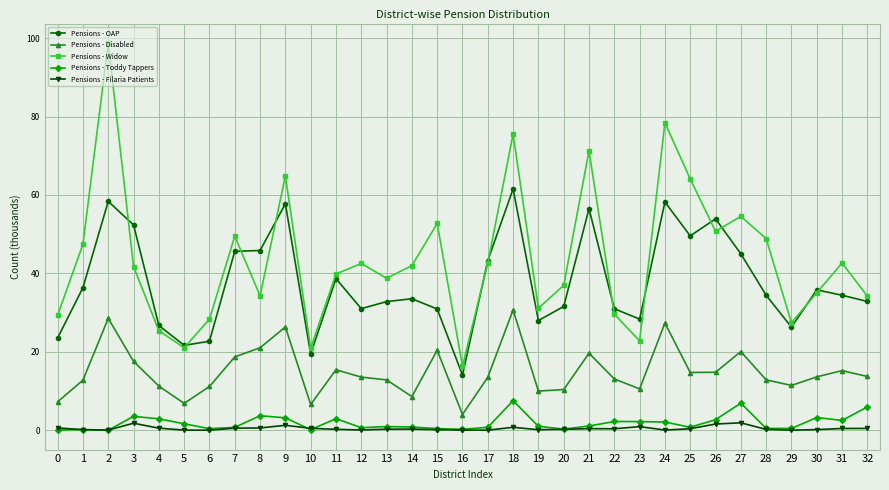

What is the difference between the maximum and minimum values in the Pensions - Toddy Tappers series?

7.5